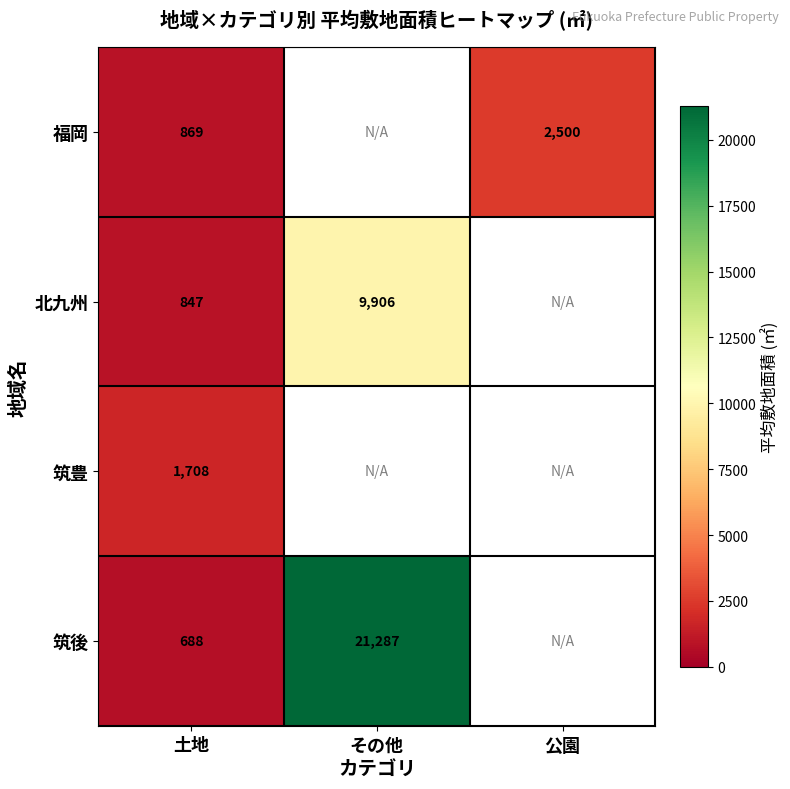

Rank the series at 土地 from highest to lowest value.

筑豊, 福岡, 北九州, 筑後